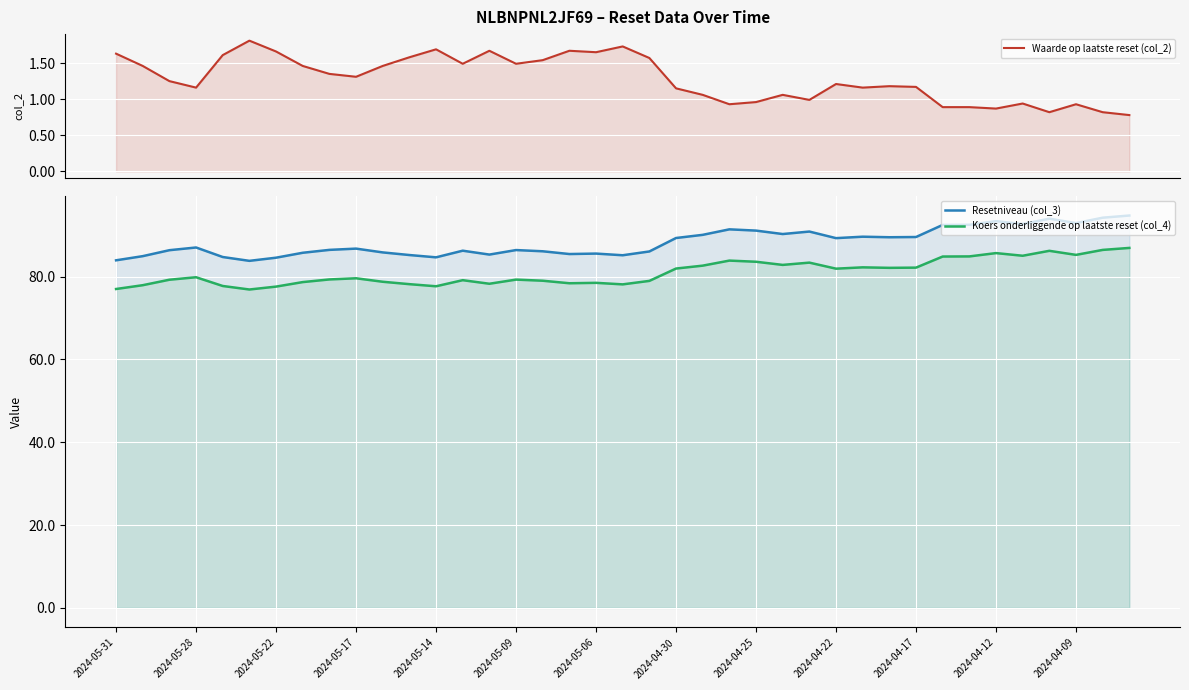

Which series has the largest total across all categories?

Resetniveau (col_3)